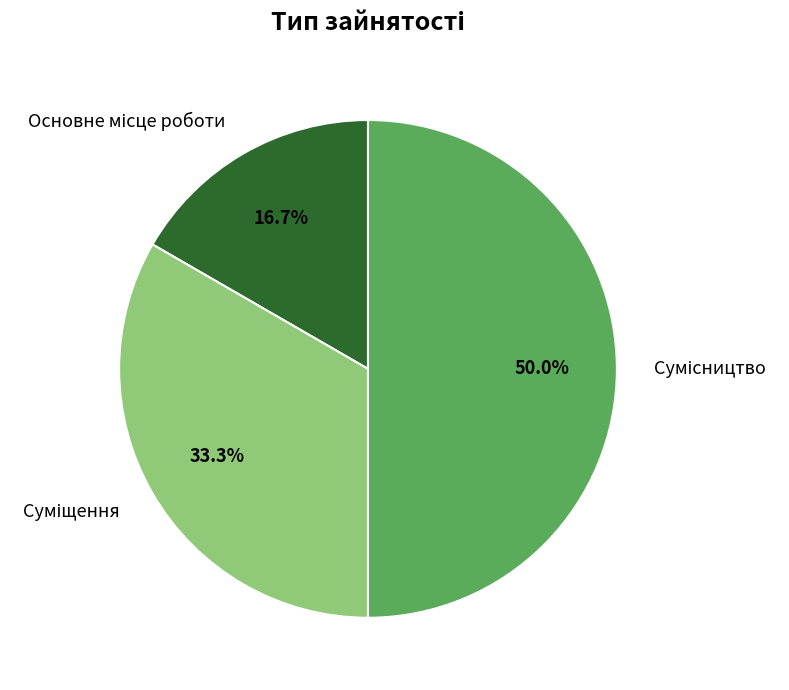

How many slices are in this pie chart?

3